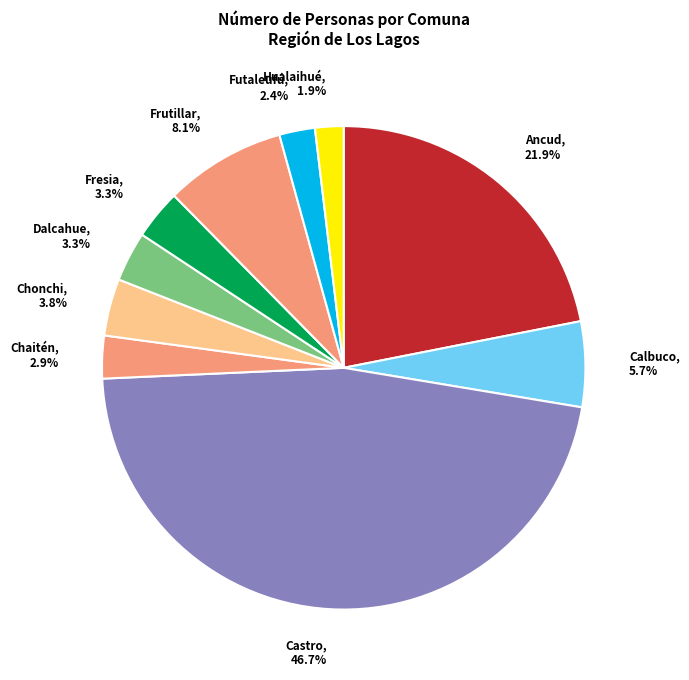

Does Hualaihué represent more than half of the total?

No